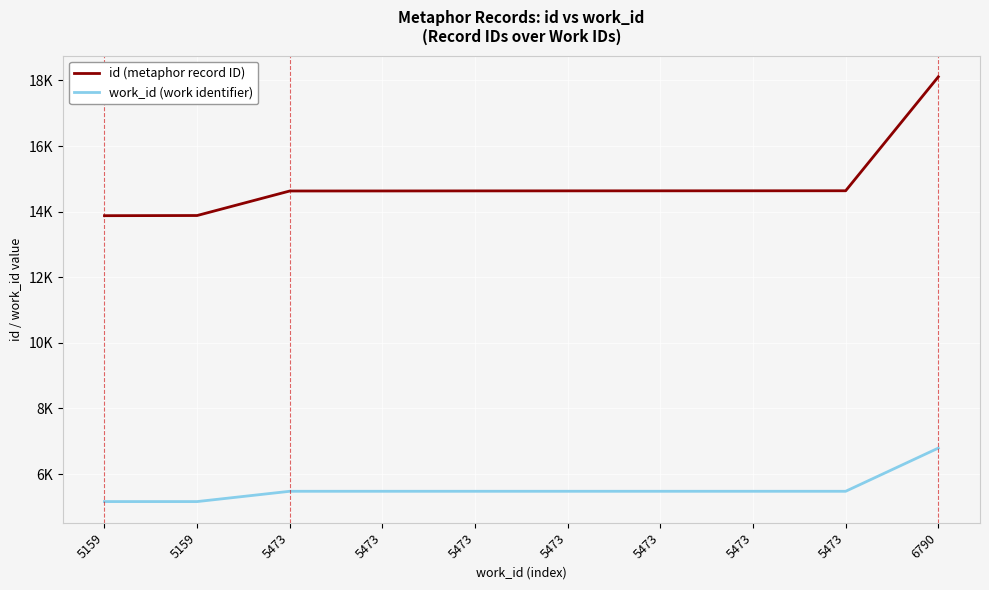

Is it true that work_id (work identifier) equals 6723 at 5159?

False